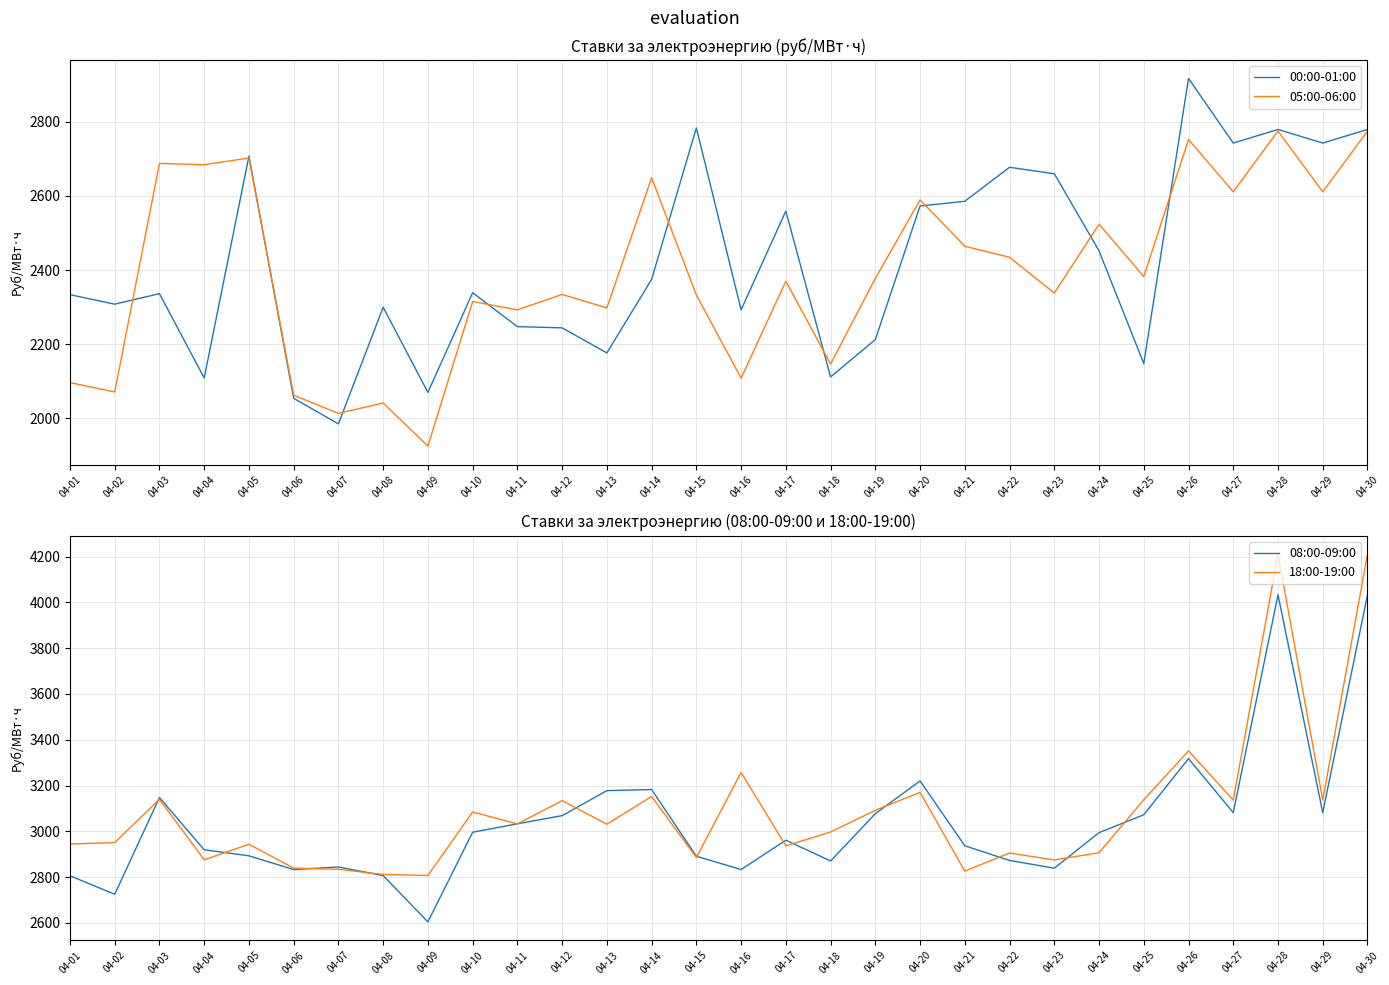

True or false: 00:00-01:00 and 18:00-19:00 intersect in this chart.

False